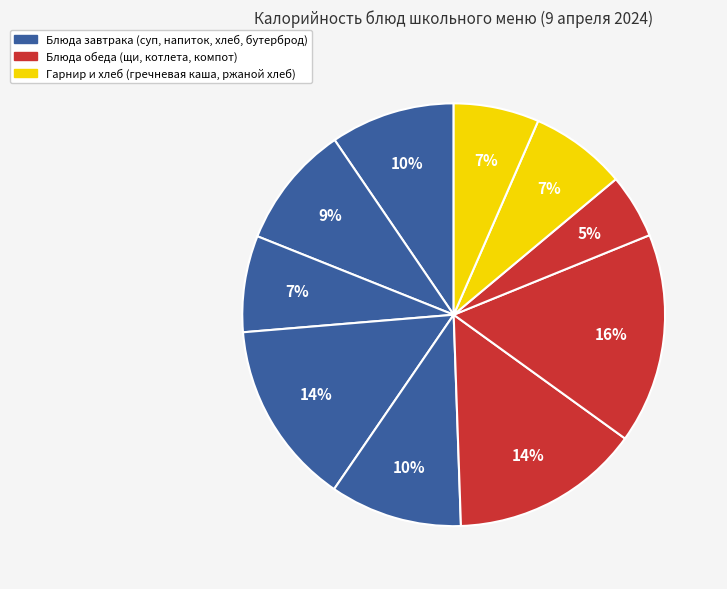

How many segments does this pie chart have?

10